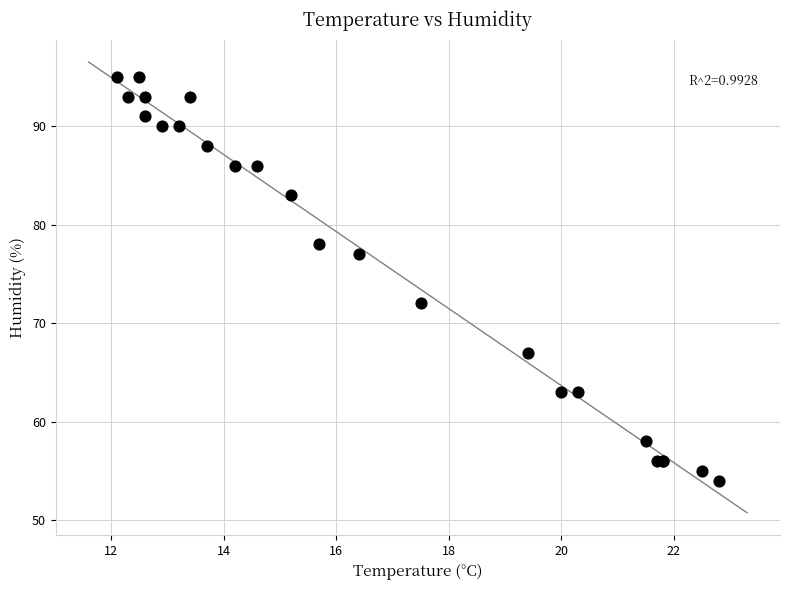

What Y value in the scatter plot is closest to 74?

72